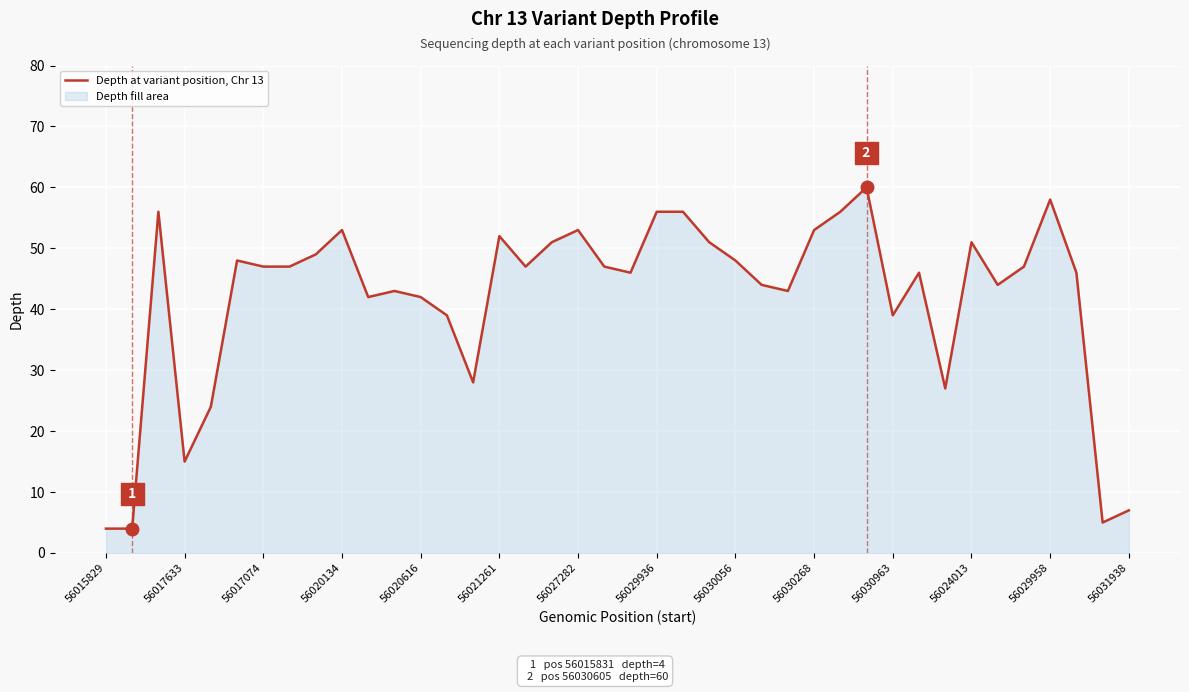

What is the maximum value shown in the chart?

60